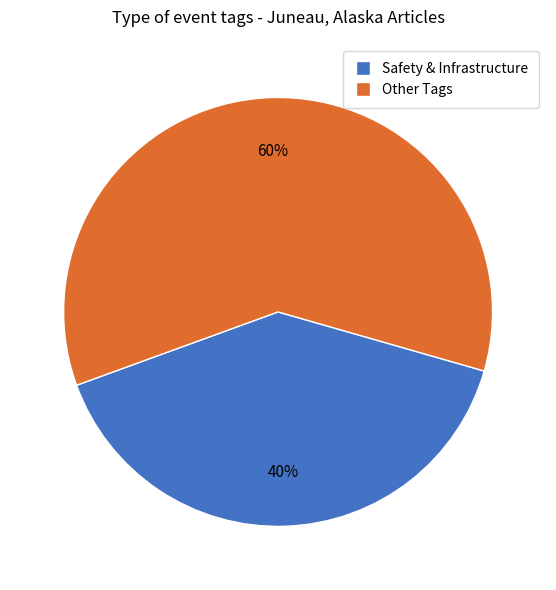

To the nearest percent, what is the difference between the largest and smallest slice percentages?

20%